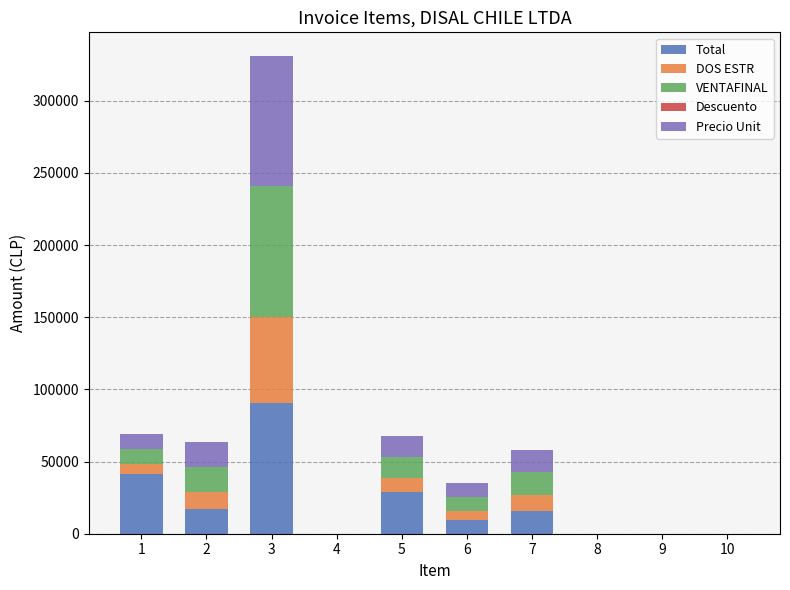

At which category is the sum across all series the highest?

3